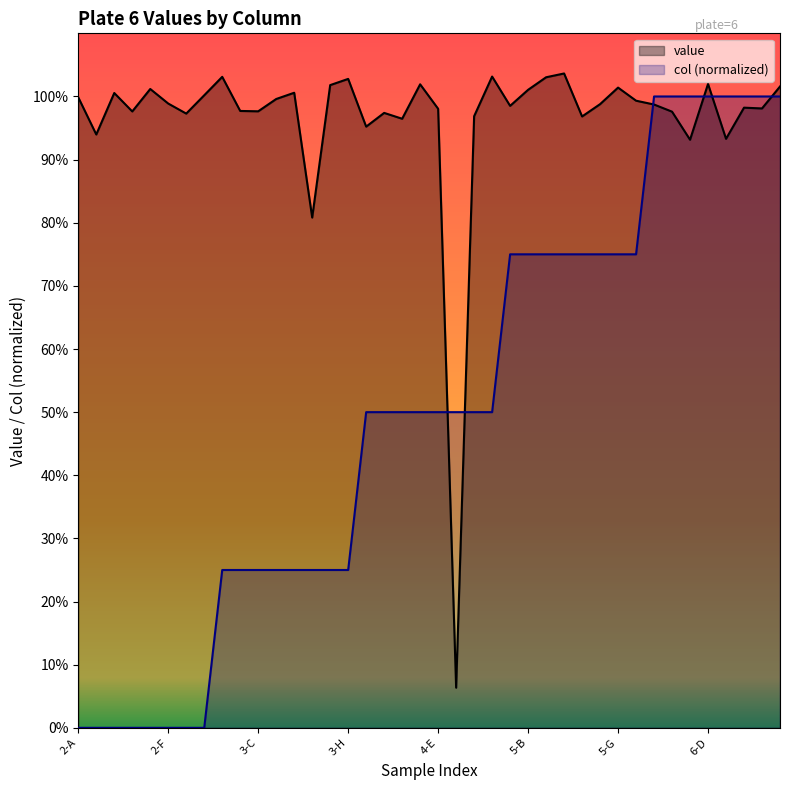

How many data points in col are above 0?

32